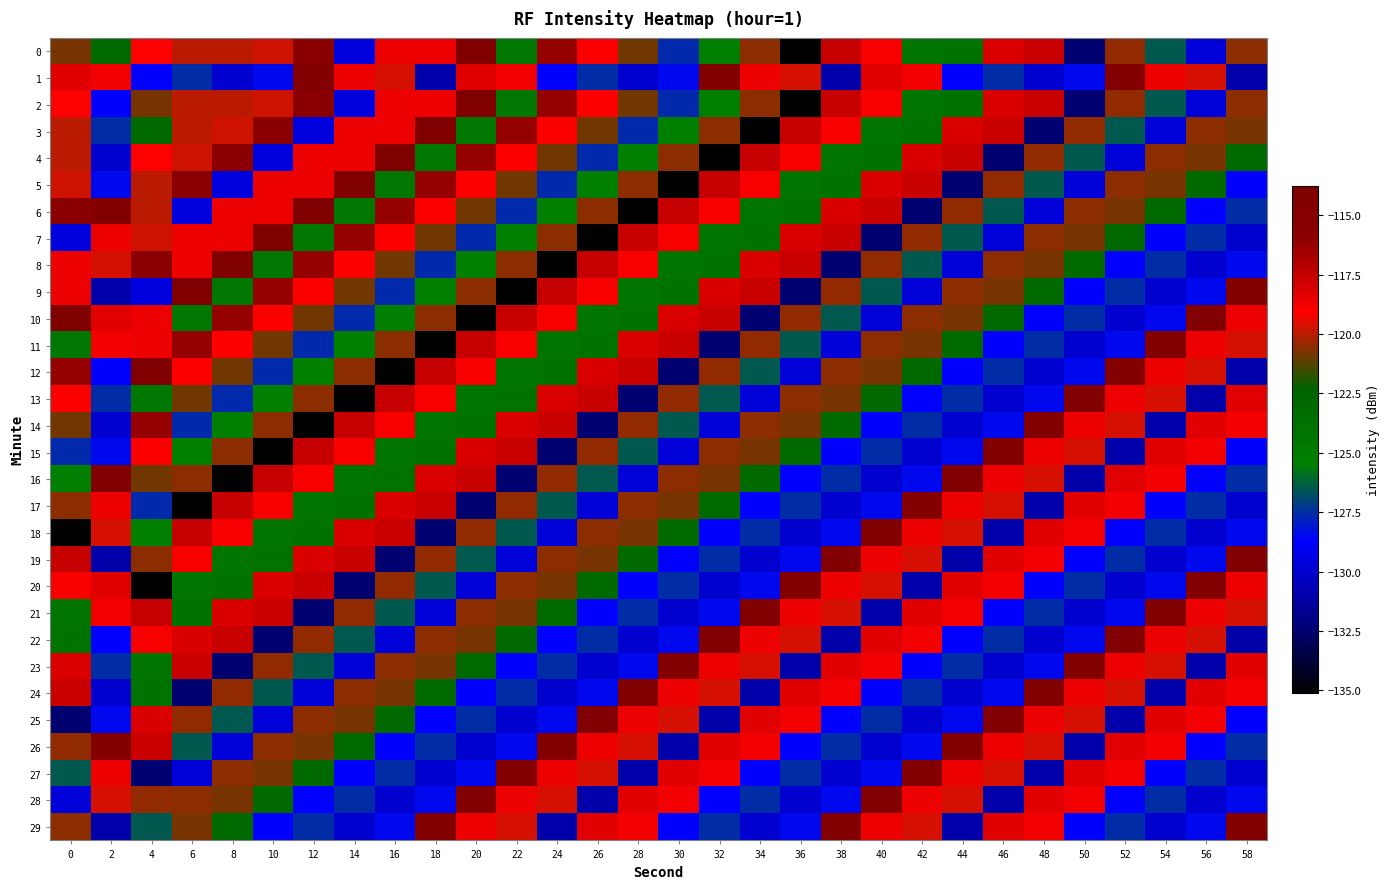

What is the total value across all series at 0?

-3653.8